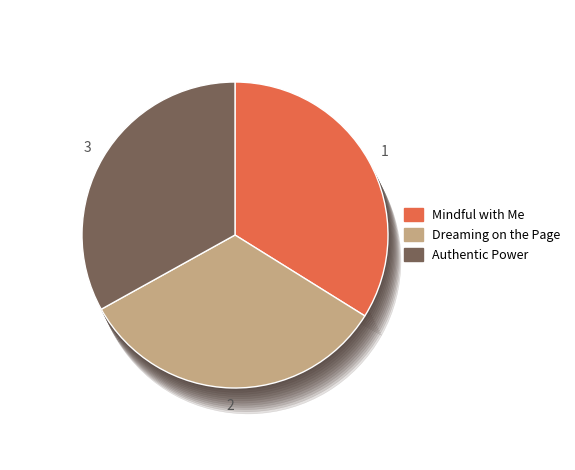

To the nearest percent, what portion does Dreaming on the Page represent?

33%